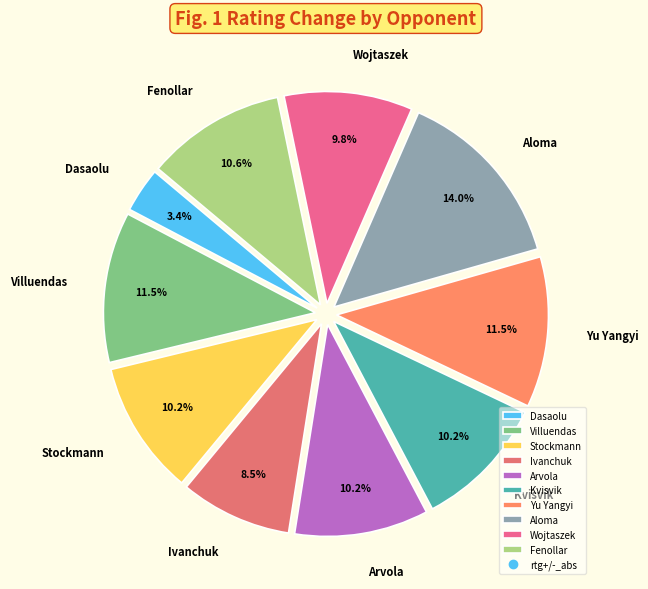

To the nearest percent, what is the difference between the largest and smallest slice percentages?

11%